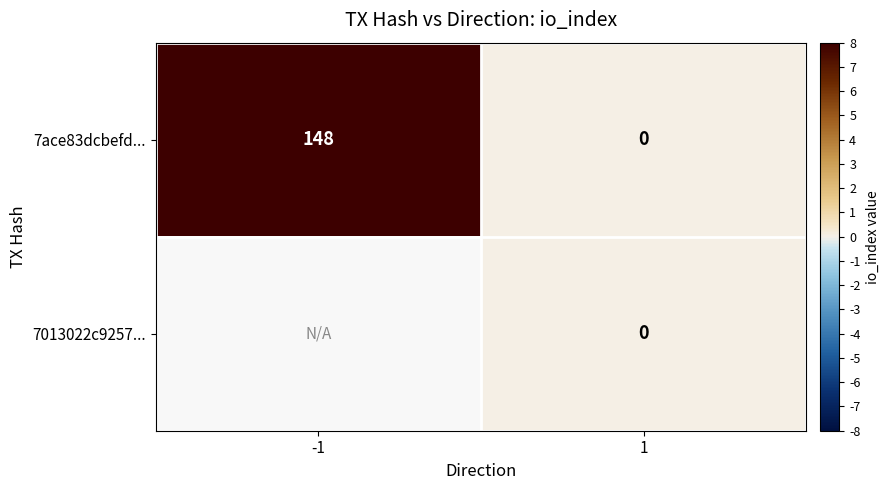

True or false: 7ace83dcbefd... has a value of 0 at 1.

True